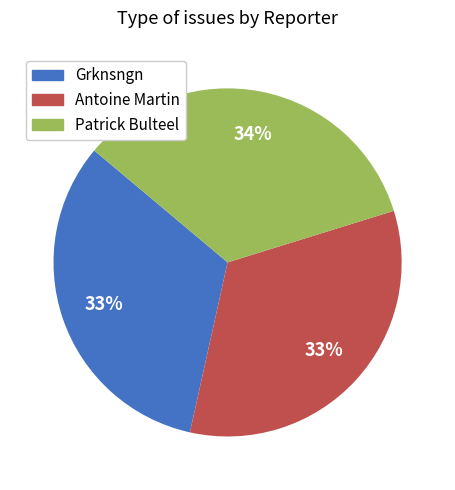

The Patrick Bulteel slice represents 34% of the pie. True or false?

True